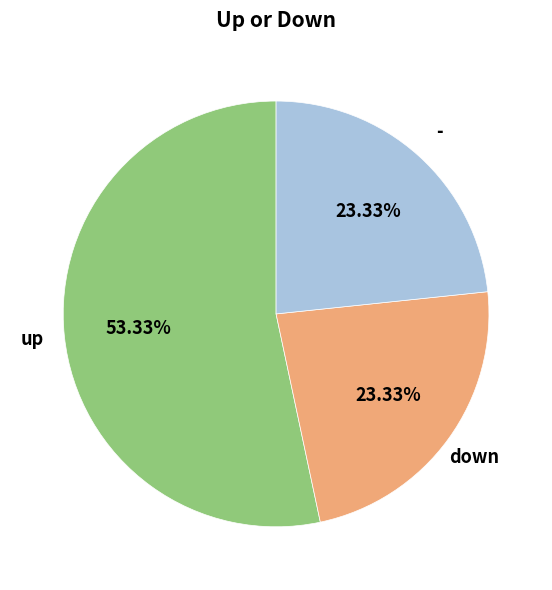

What is the largest slice in the pie chart?

up